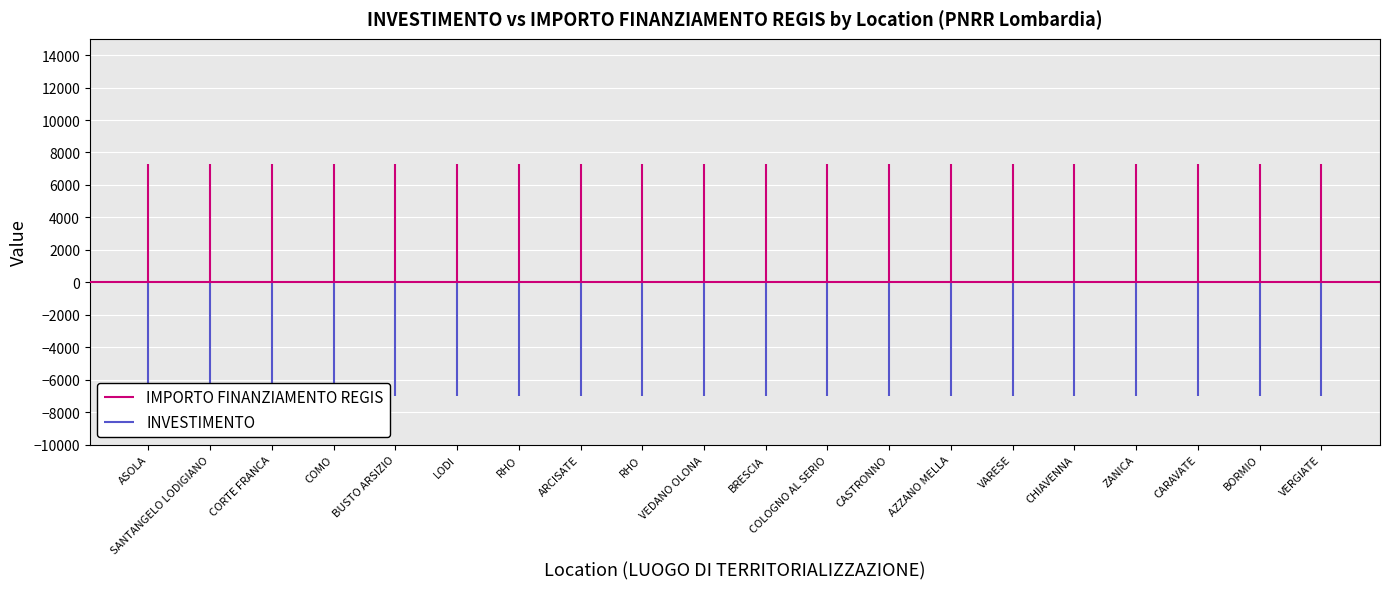

True or false: INVESTIMENTO has a value of 0 at ASOLA.

True